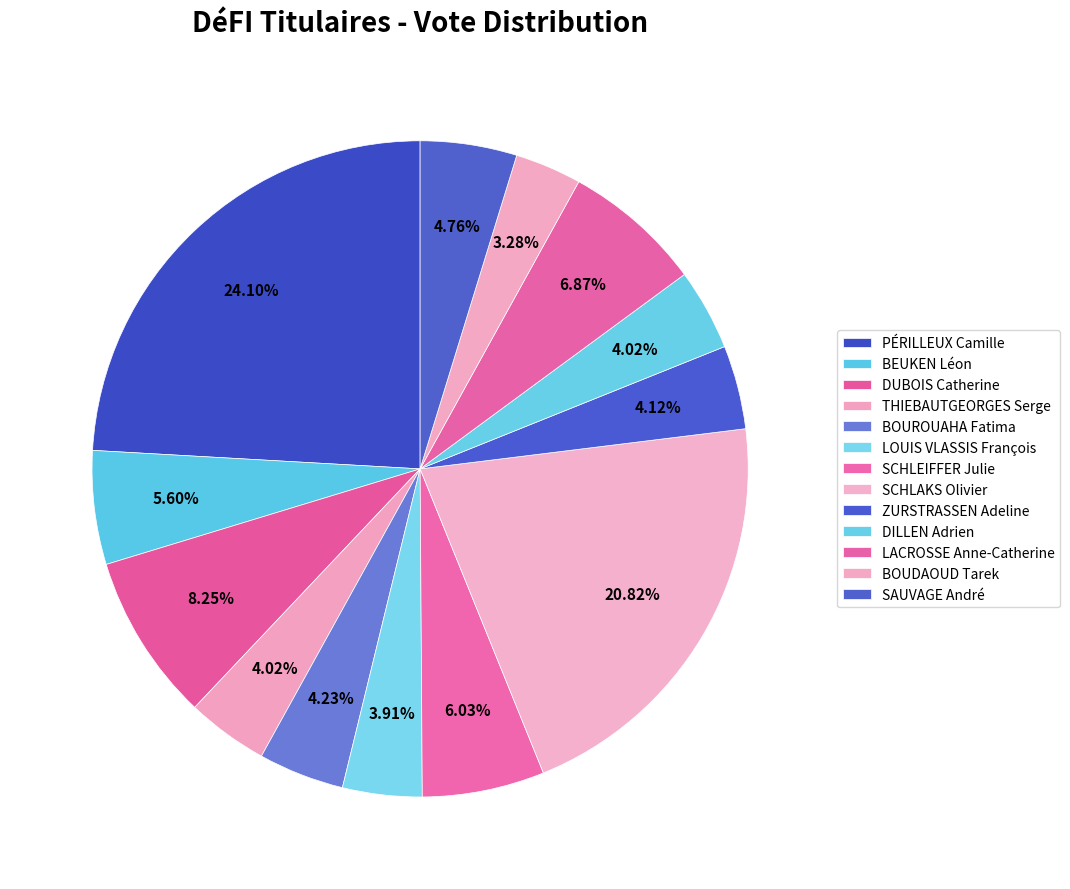

Count the number of slices in the pie.

13